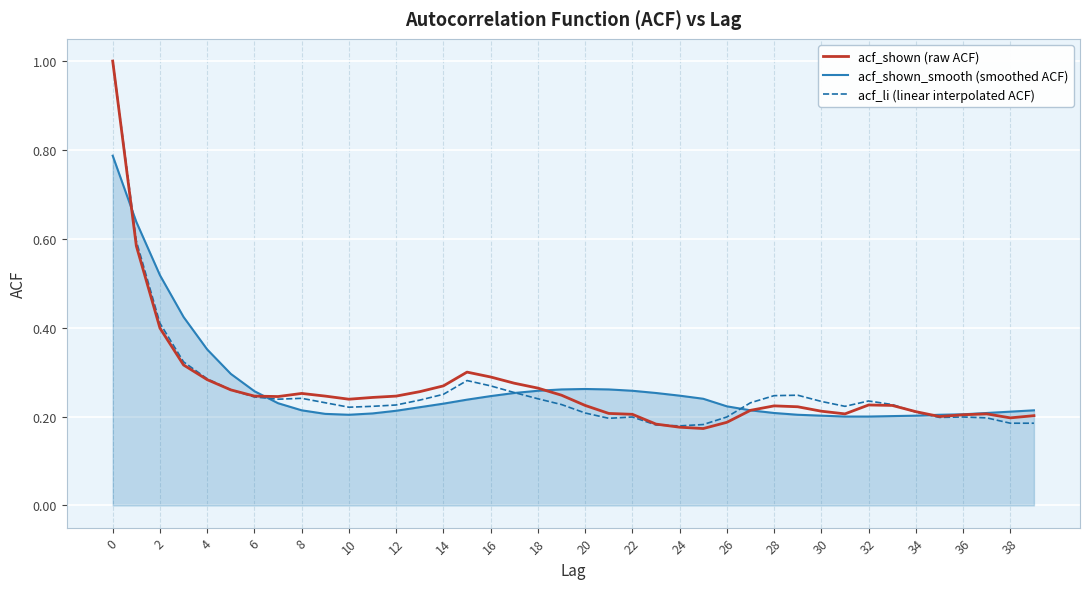

What is the greatest value displayed?

1.0